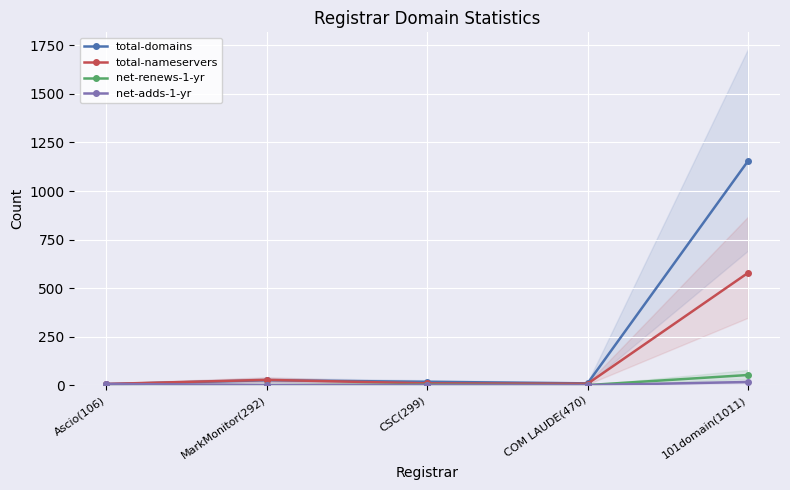

How many lines are shown in the chart?

4